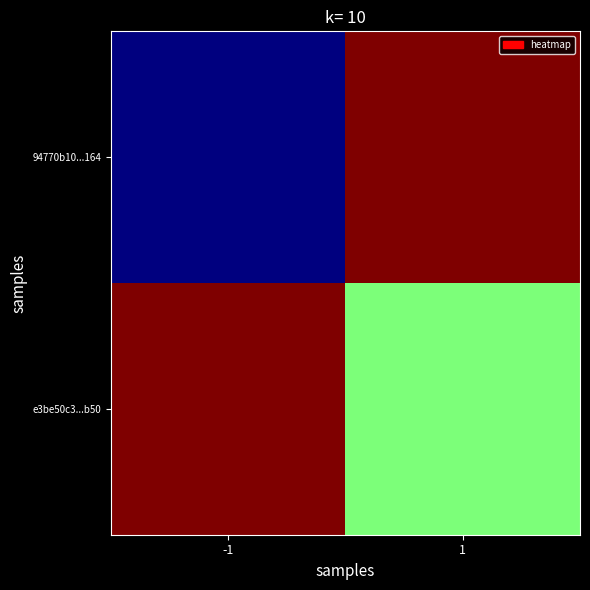

Which series has the largest range (max minus min)?

94770b10...164